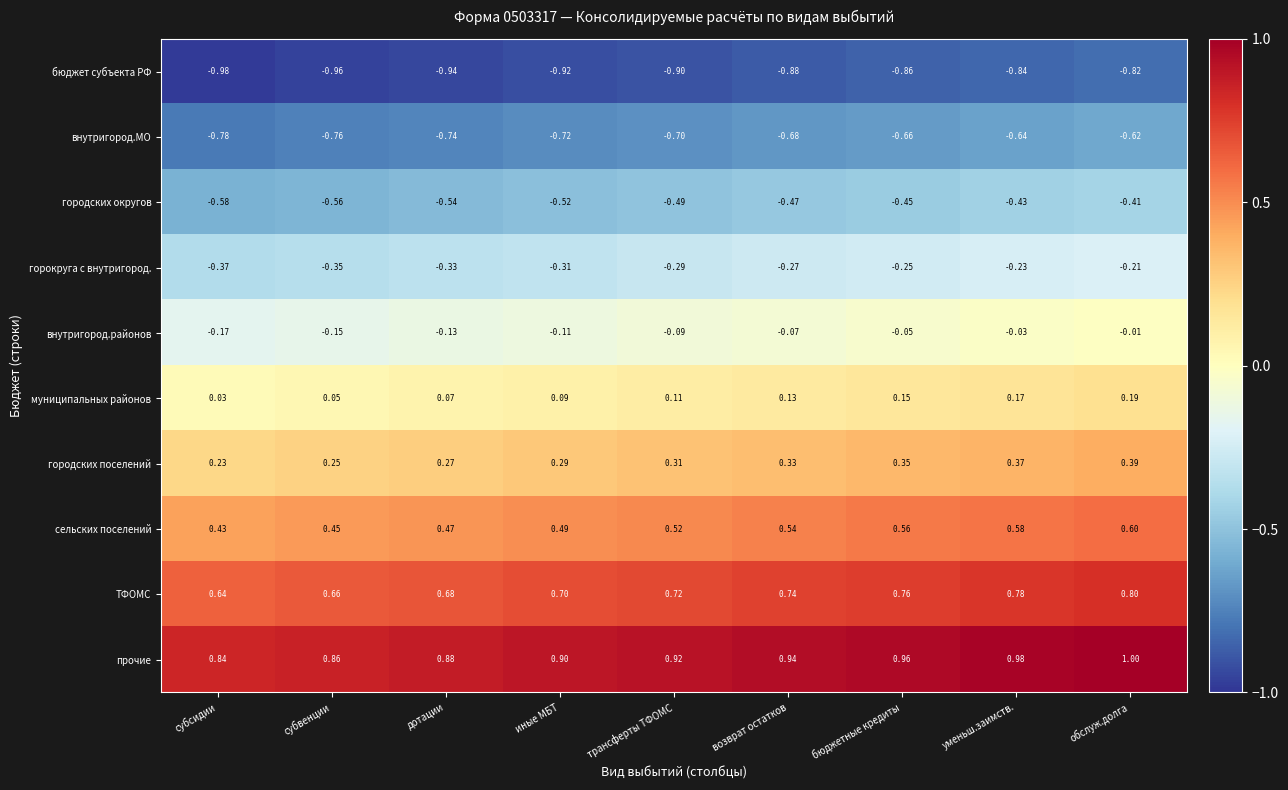

At which label is сельских поселений closest to 0?

субсидии